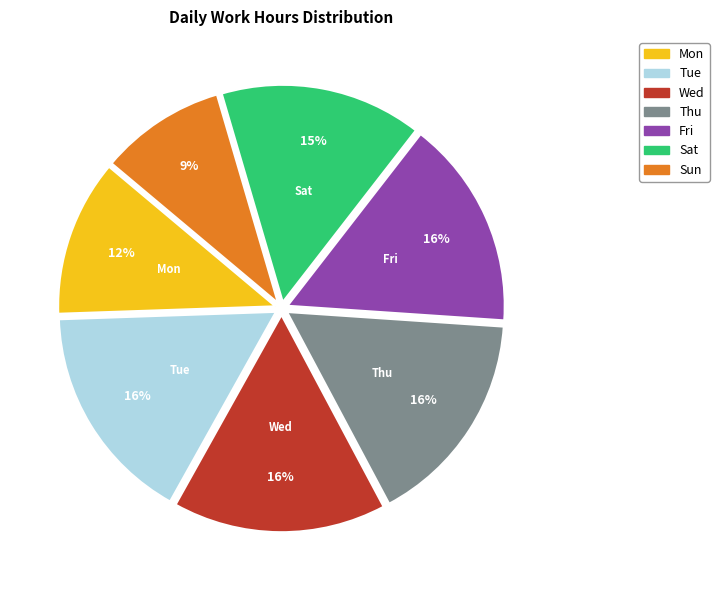

True or false: Sun accounts for 1% of the total.

False